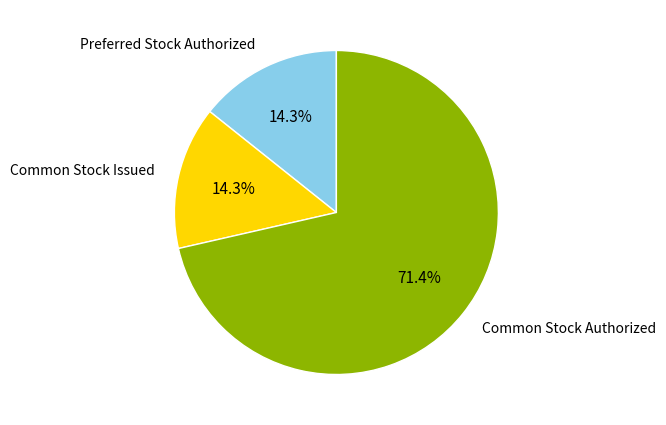

Approximately how many times larger is the value at Preferred Stock Authorized compared to Common Stock Issued?

1.0